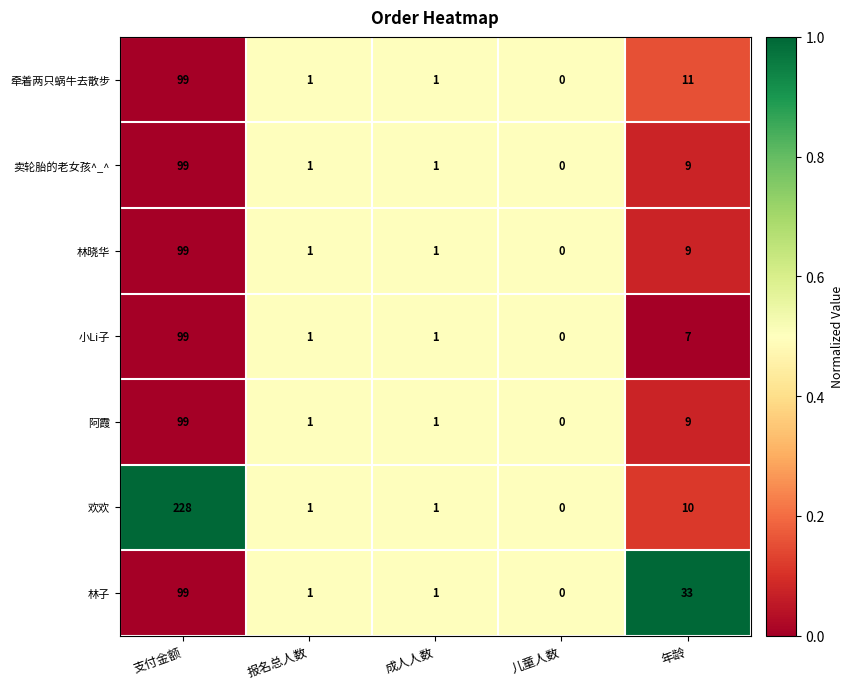

Which category has the lowest value in the 小Li子 series?

儿童人数